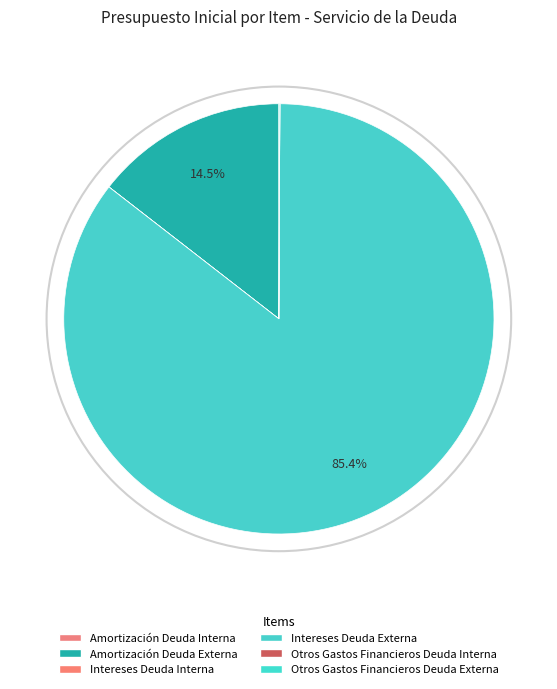

To the nearest percent, what is the difference between the Intereses Deuda Externa and Amortización Deuda Externa slice percentages?

71%